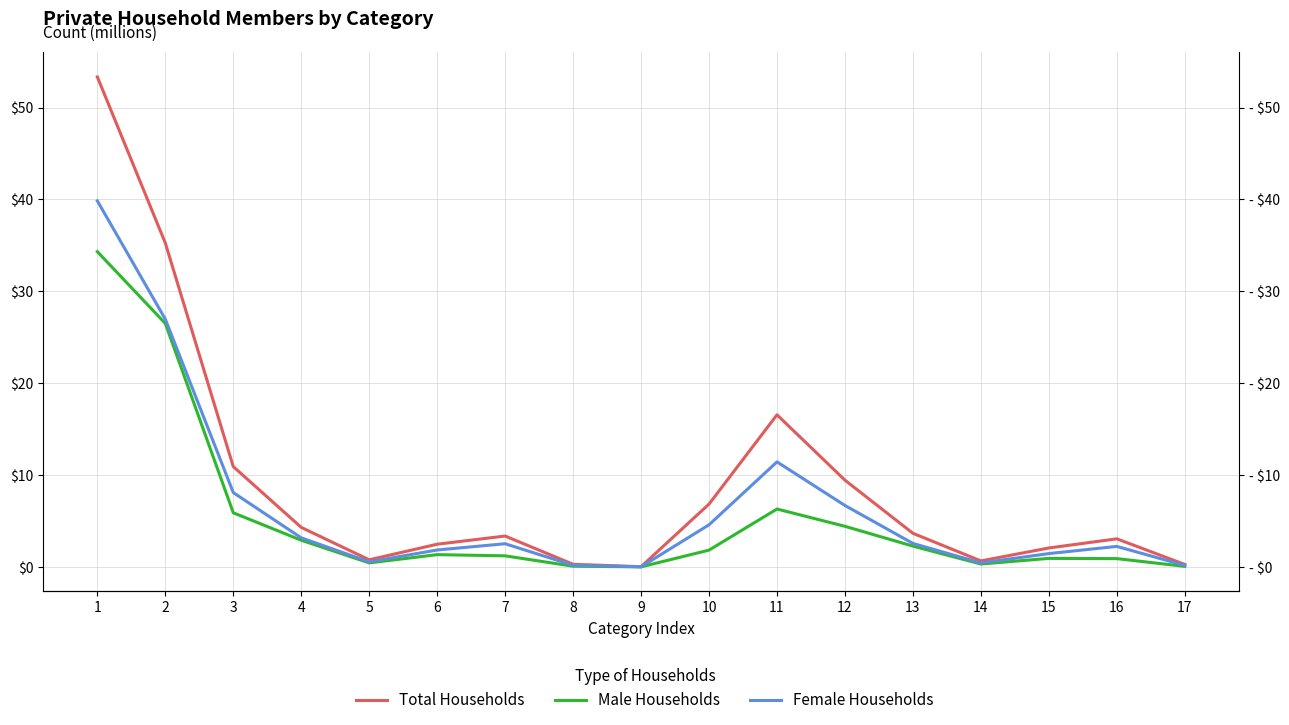

What are all the series names shown in the legend?

Total Households, Male Households, Female Households